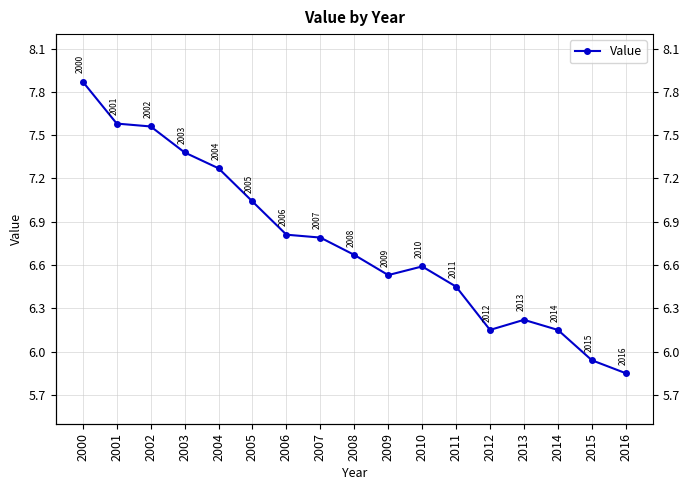

Which label corresponds to the largest value in the chart?

2000